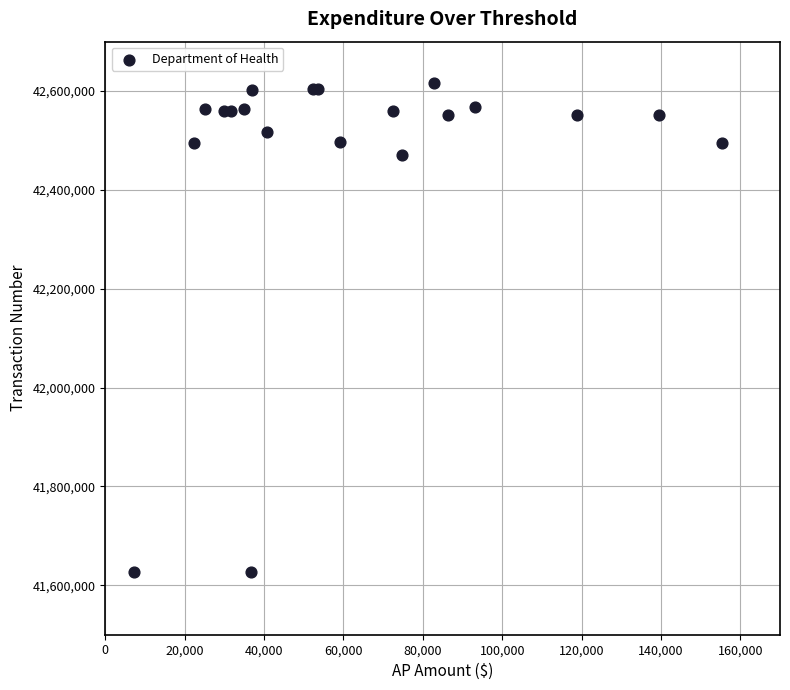

What Y value in the scatter plot is closest to 42122019?

42470887